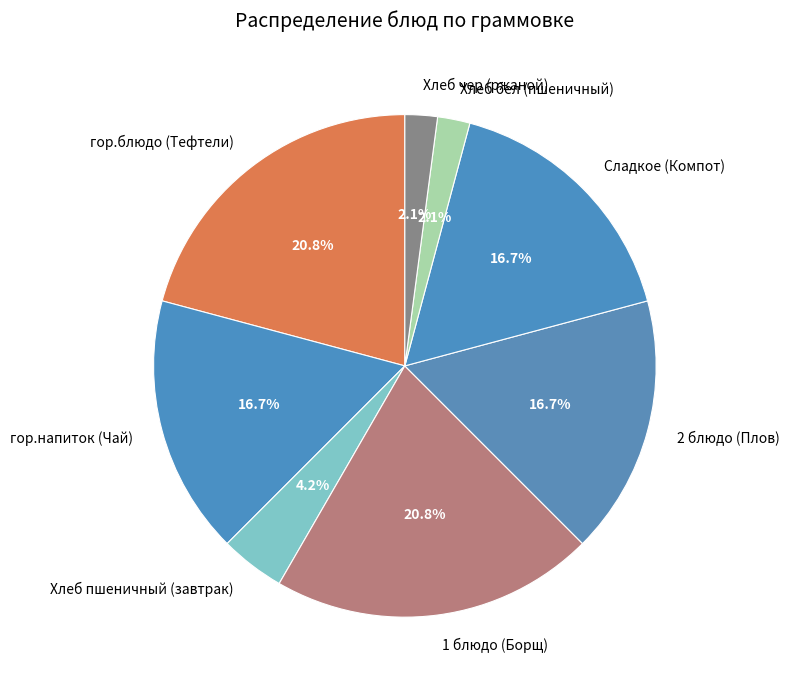

How much of the chart is everything except 2 блюдо (Плов)?

83.3%